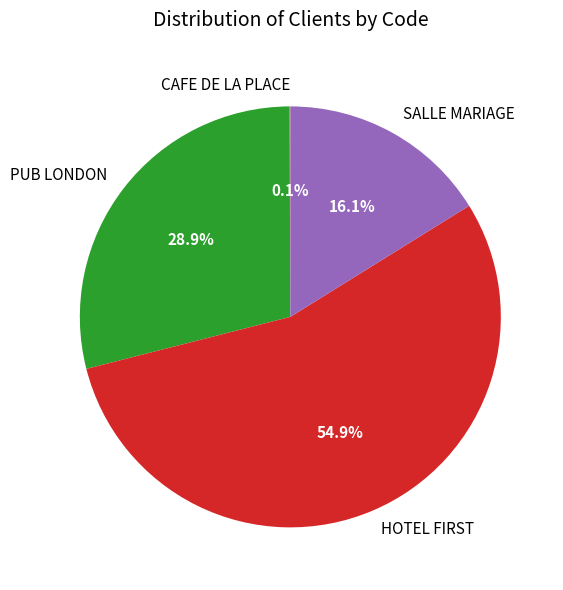

Combined, do PUB LONDON and SALLE MARIAGE account for over 50%?

No